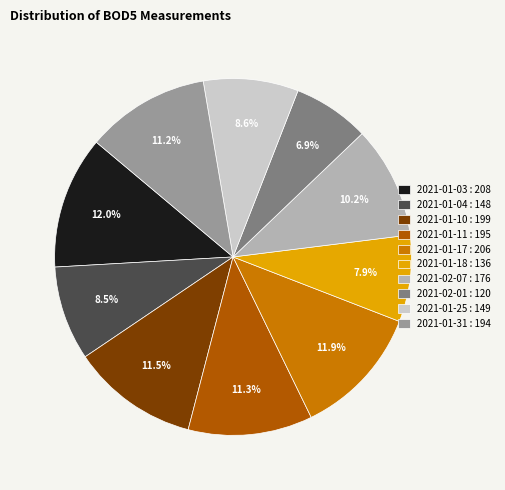

What portion of the pie excludes 2021-02-01 : 120?

93.1%